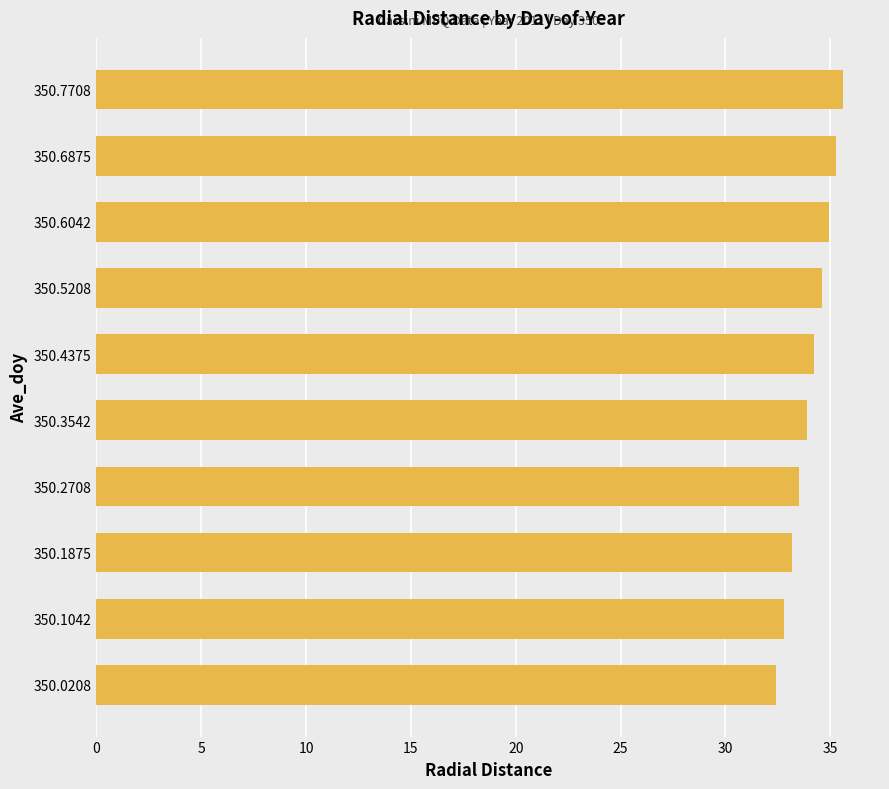

Between 350.7708 and 350.2708, which is larger?

350.7708